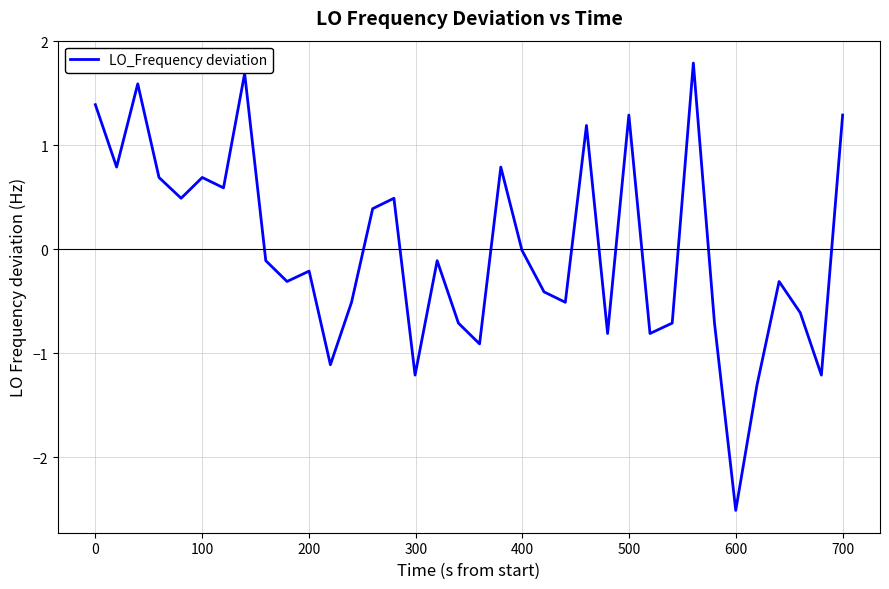

What is the minimum value shown in the chart?

-2.5